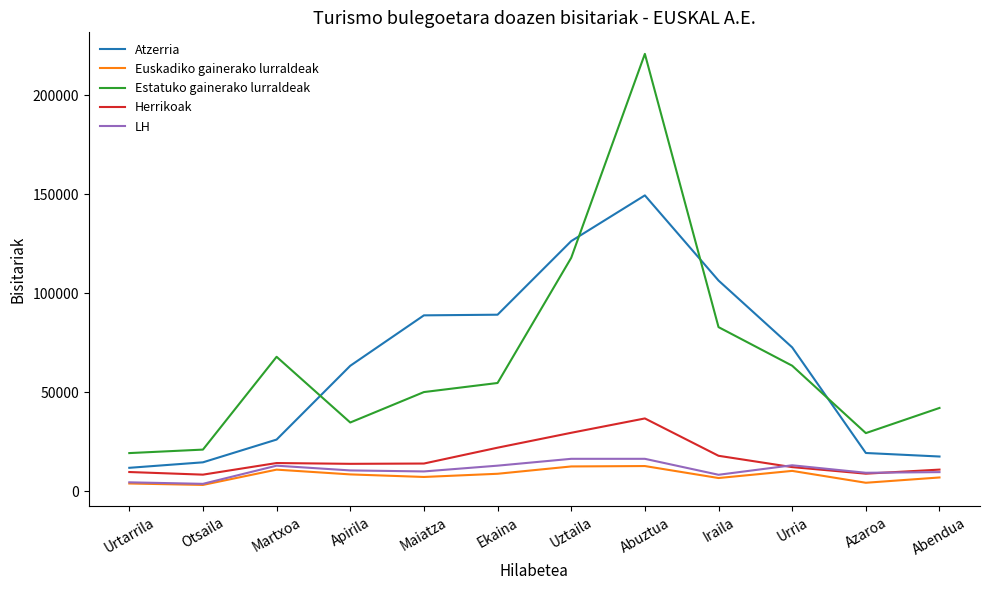

Which series has the largest range (max minus min)?

Estatuko gainerako lurraldeak